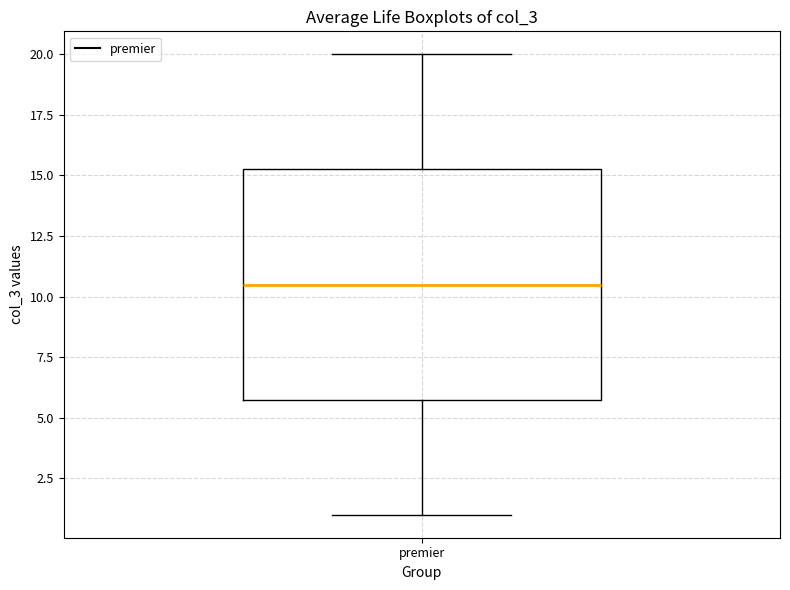

Transcribe this box plot: give where the median line is, the range the box spans, and where the two whiskers end, as read against the y-axis. The values are not printed on the chart, so give them approximately, as read against the axis.

median 10.5, box 6.0 to 15.5, whiskers 1.0 to 20.0